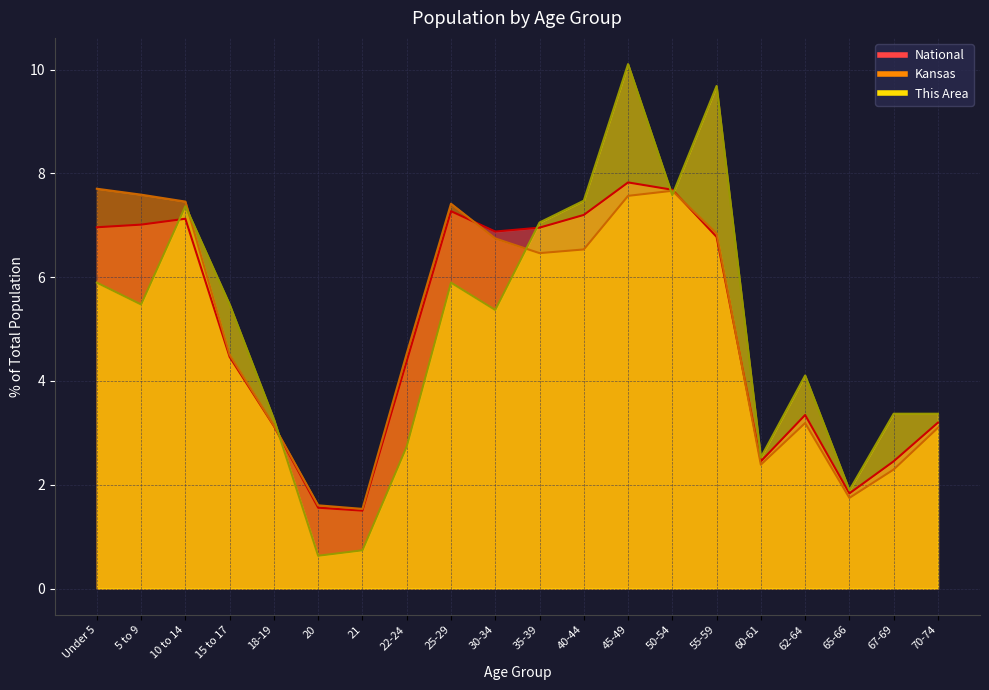

What is the difference between the National values at 62-64 and 5 to 9?

3.7